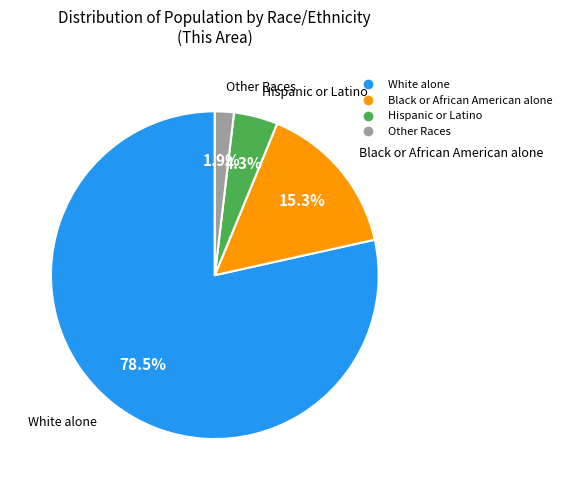

To the nearest percent, what is the difference between the Black or African American alone and Other Races slice percentages?

13%